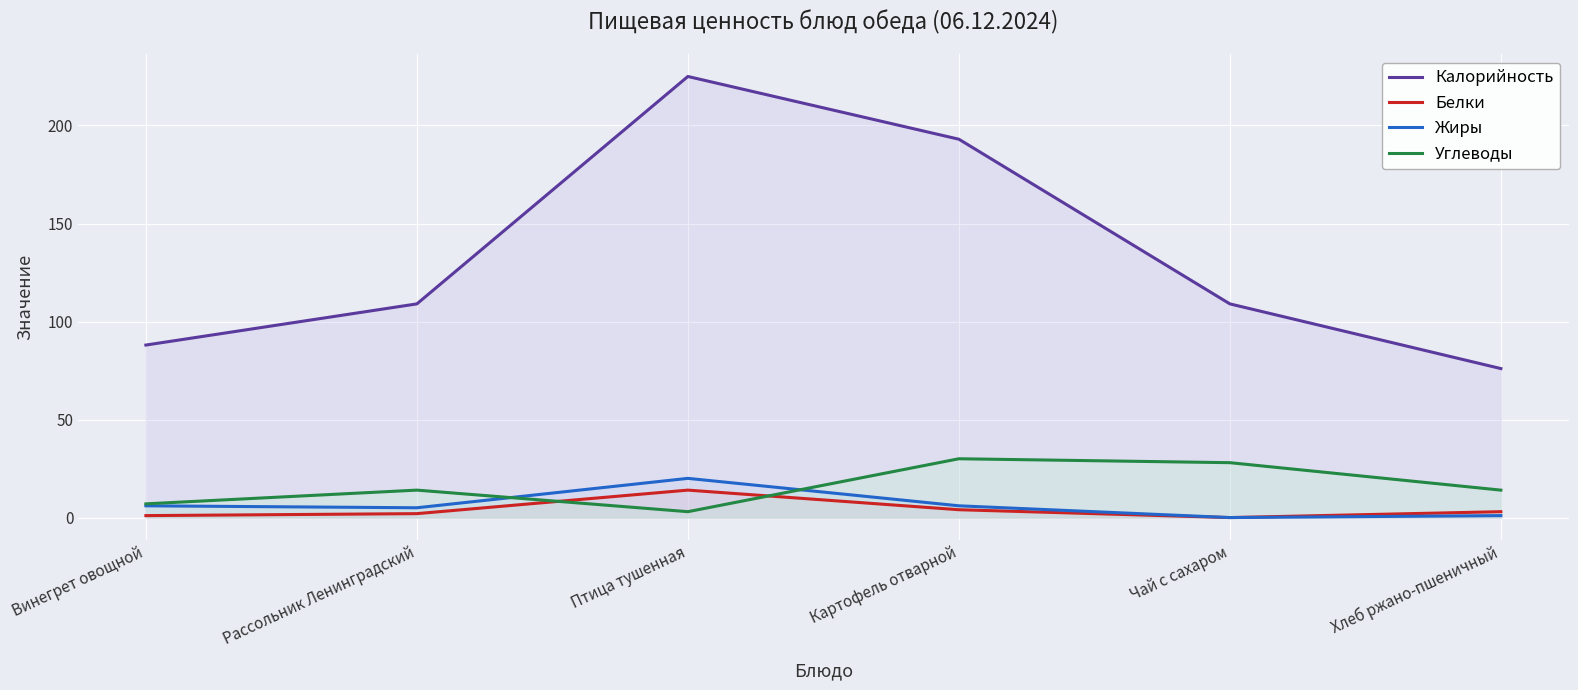

True or false: Калорийность and Белки cross at least once.

False